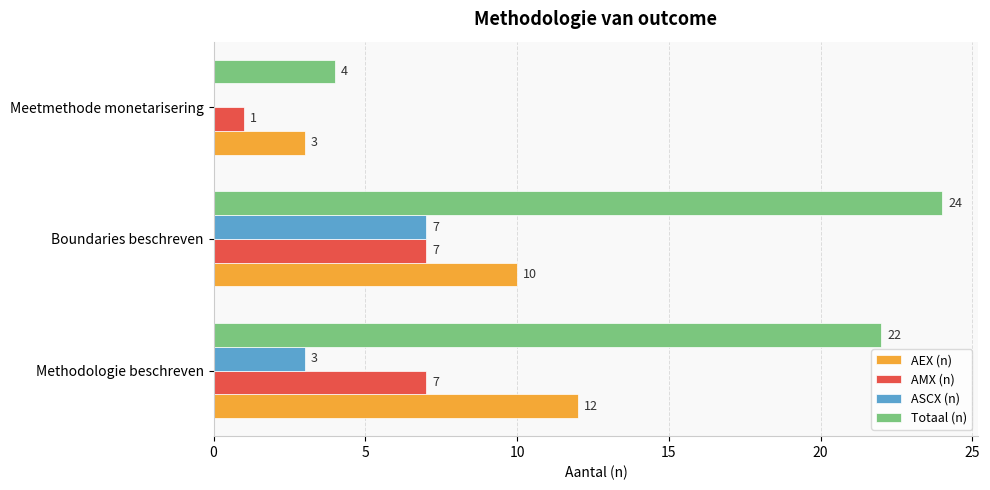

How many Totaal (n) values are between 4 and 24?

3